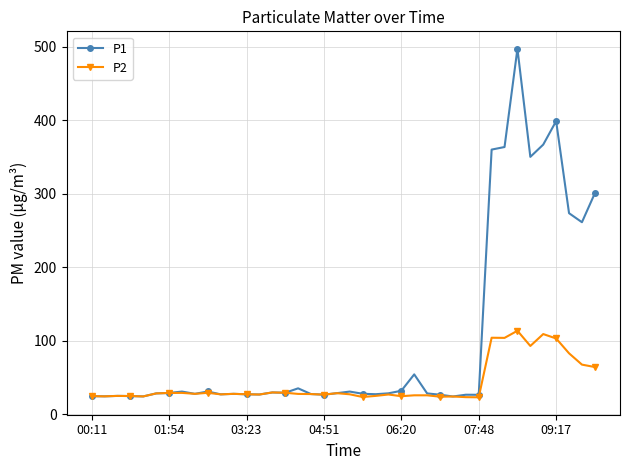

What is the value of the P2 point at the 32nd from the left?

104.1